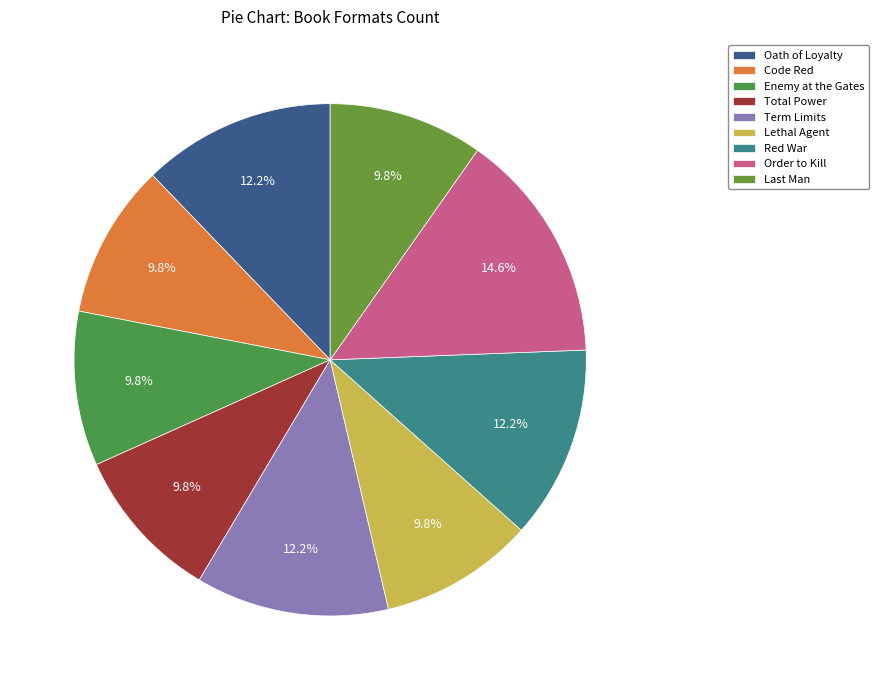

Combined, do Enemy at the Gates and Order to Kill account for over 50%?

No